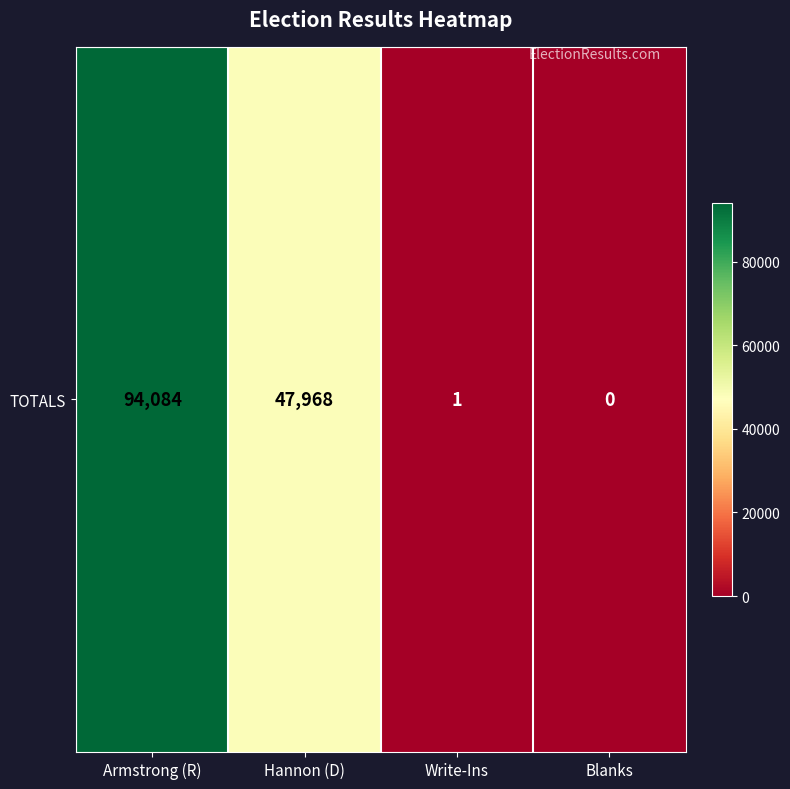

At which label does the data first exceed 47968?

Armstrong (R)